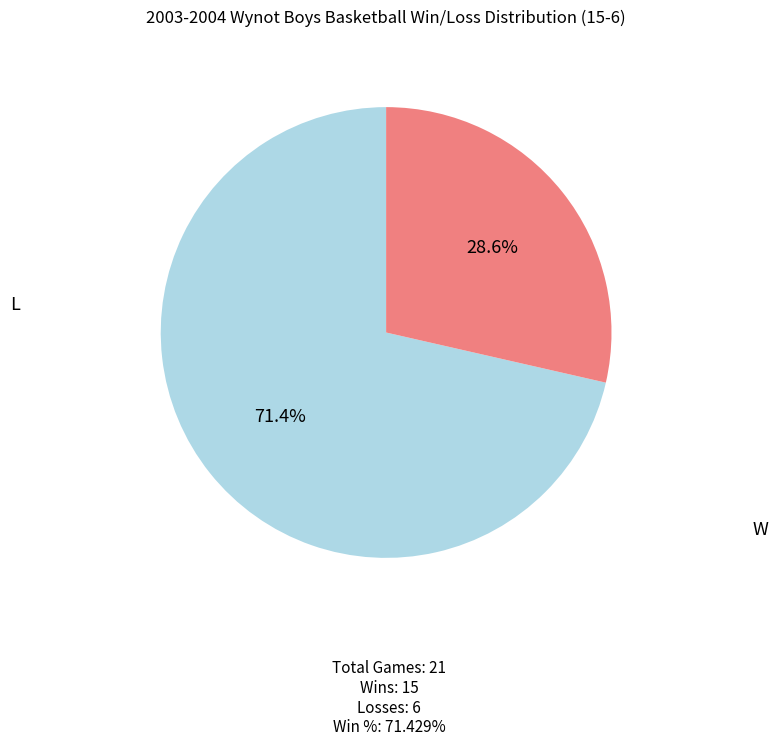

To the nearest percent, what portion does L represent?

29%